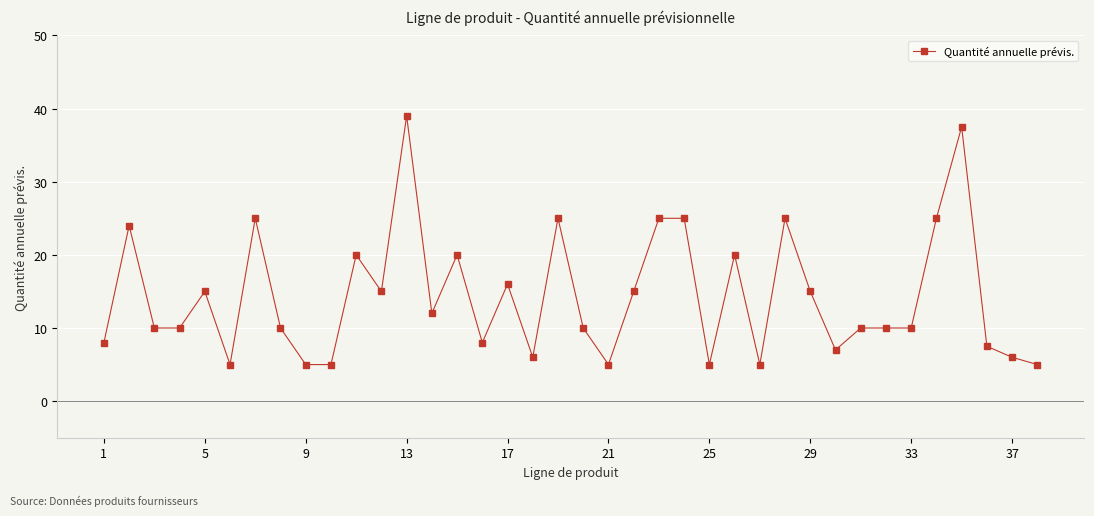

True or false: the data has more than 2 interior local peaks.

True